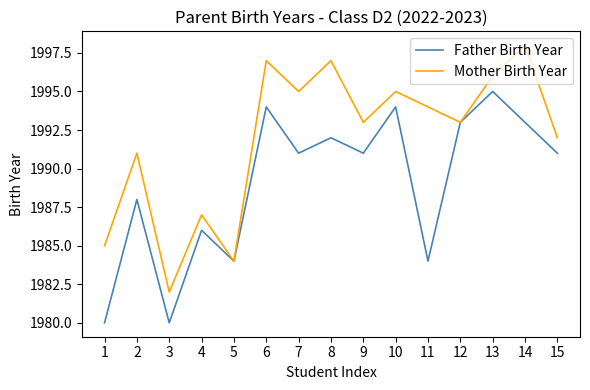

At which label does Mother Birth Year reach its peak?

14